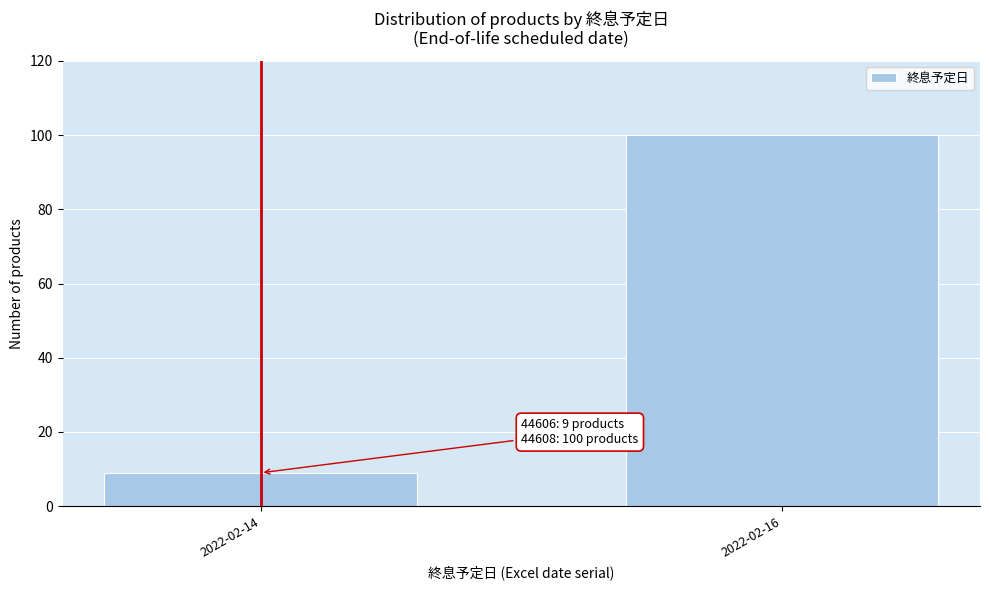

Reading left to right, what are all the values shown in this chart?

2022-02-14=9	2022-02-16=100